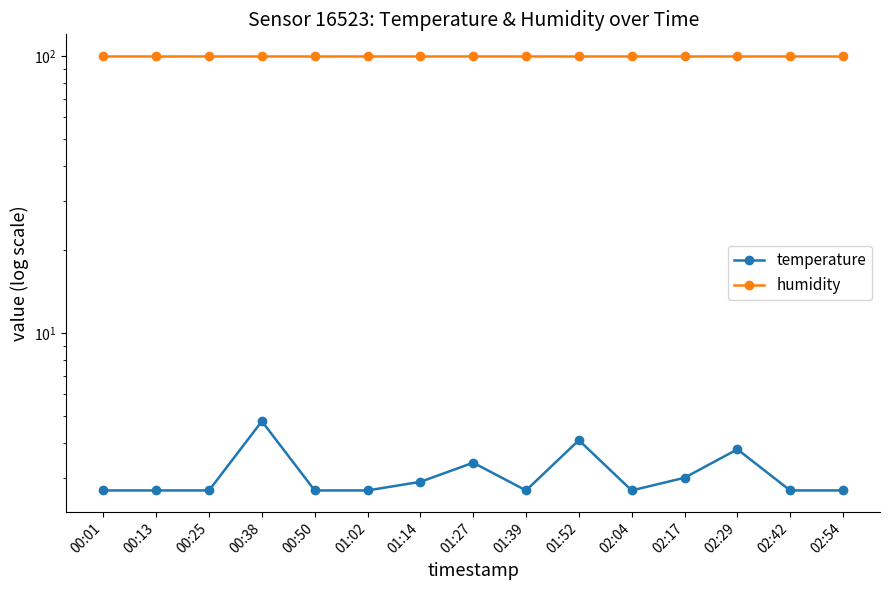

Where is temperature nearest to the value 3?

02:17